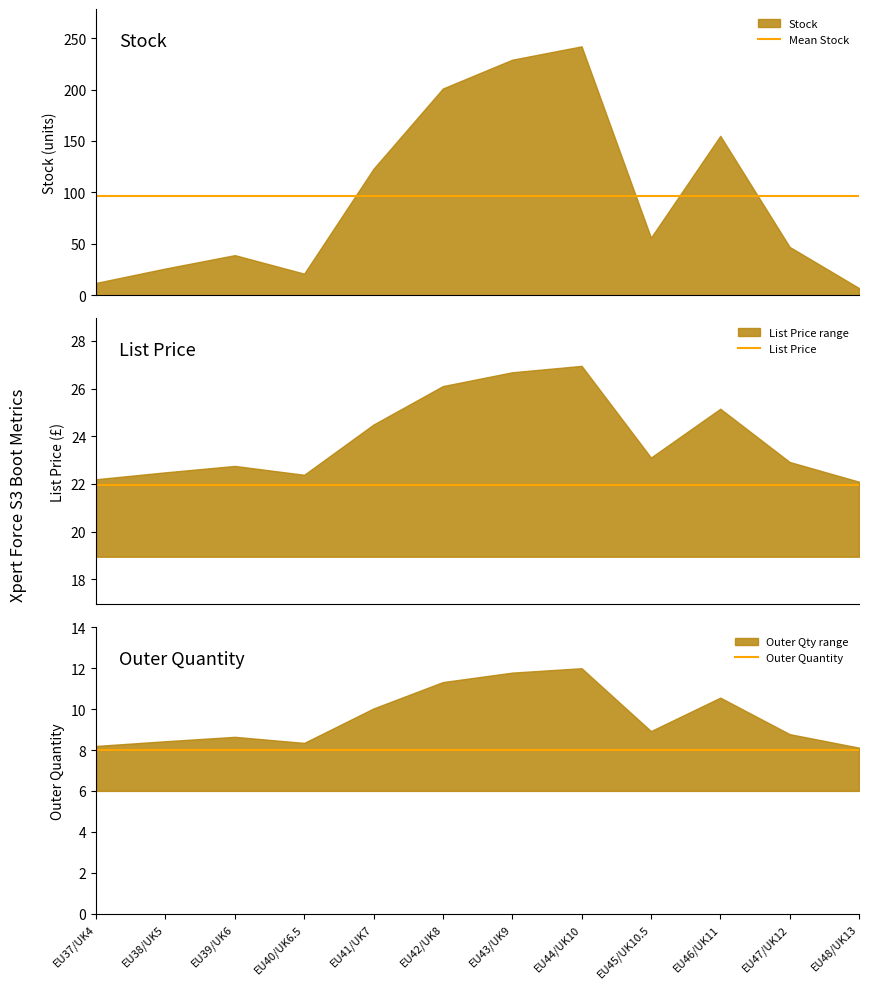

List the labels in order of Mean Stock value, largest first.

EU37/UK4, EU38/UK5, EU39/UK6, EU40/UK6.5, EU41/UK7, EU42/UK8, EU43/UK9, EU44/UK10, EU45/UK10.5, EU46/UK11, EU47/UK12, EU48/UK13